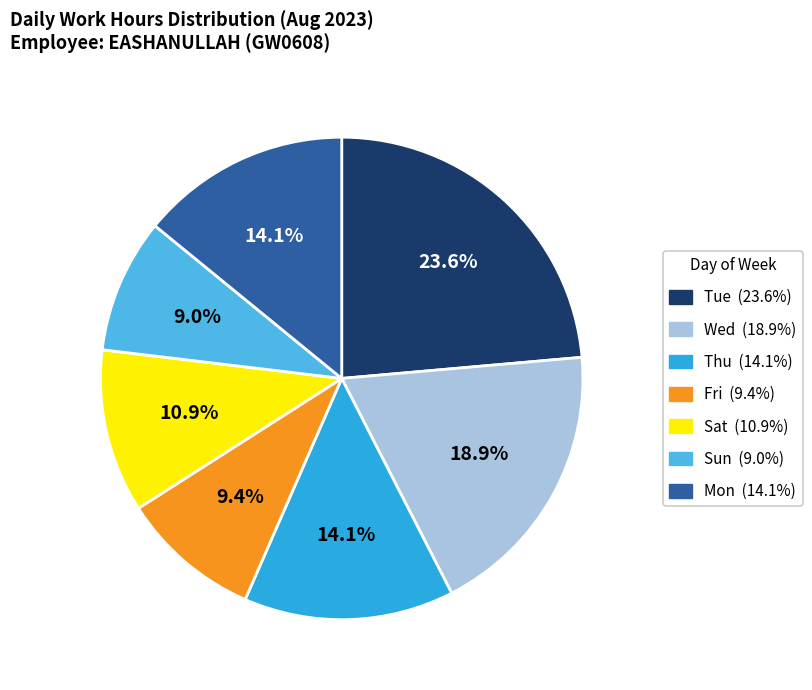

Between Wed and Fri, which is larger?

Wed